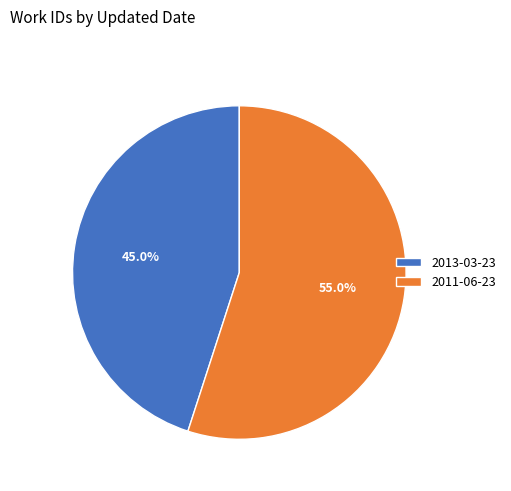

To the nearest percent, what is the difference between the 2013-03-23 and 2011-06-23 slice percentages?

10%